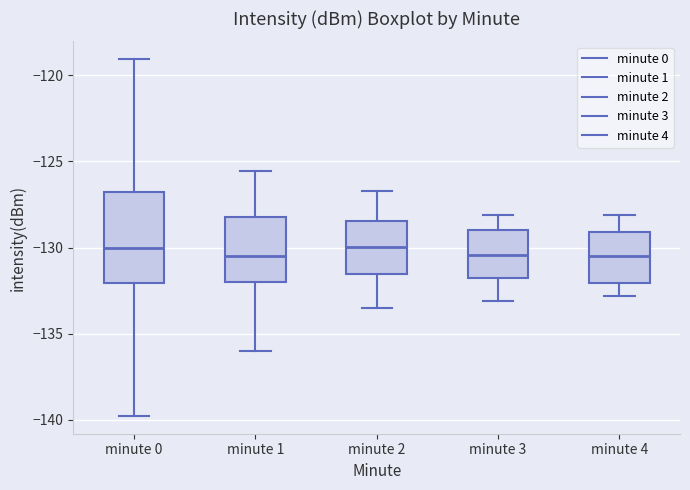

Where does the upper whisker of the box for minute 3 end on the y-axis? The values are not printed on the chart, so give them approximately, as read against the axis.

-128.0